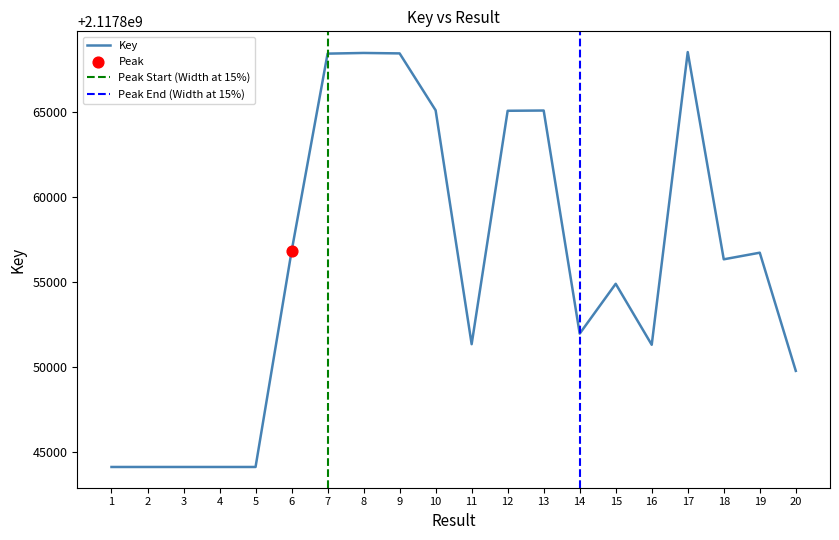

What is the change in value from 13 to 16?

-13791